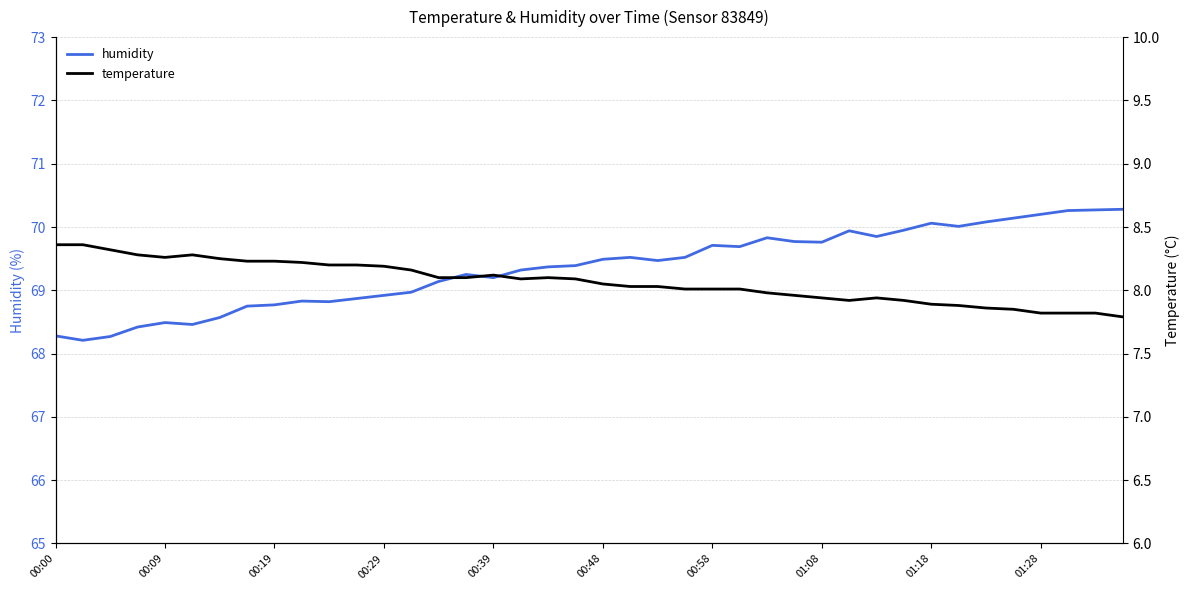

Which has a higher value, 18 or 19?

19